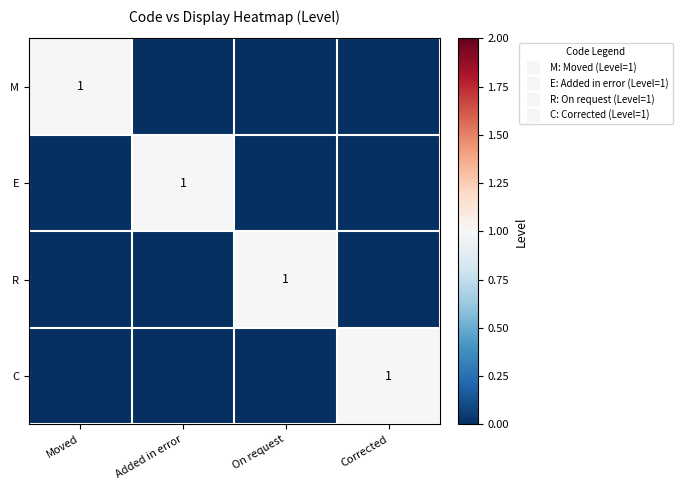

Count the M values in the range 0 to 1.

4